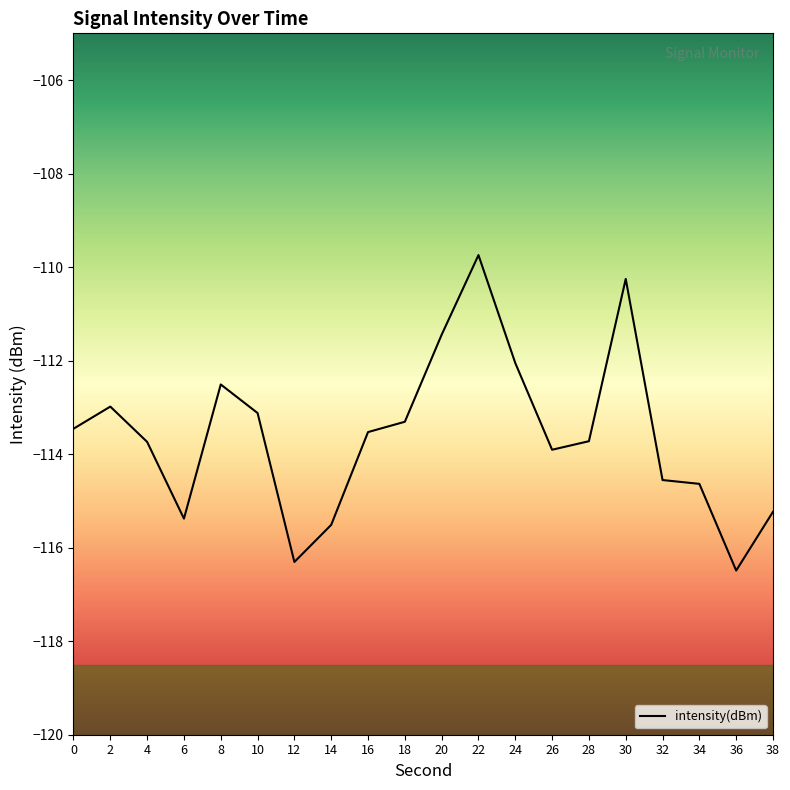

Which label corresponds to the largest value in the chart?

22